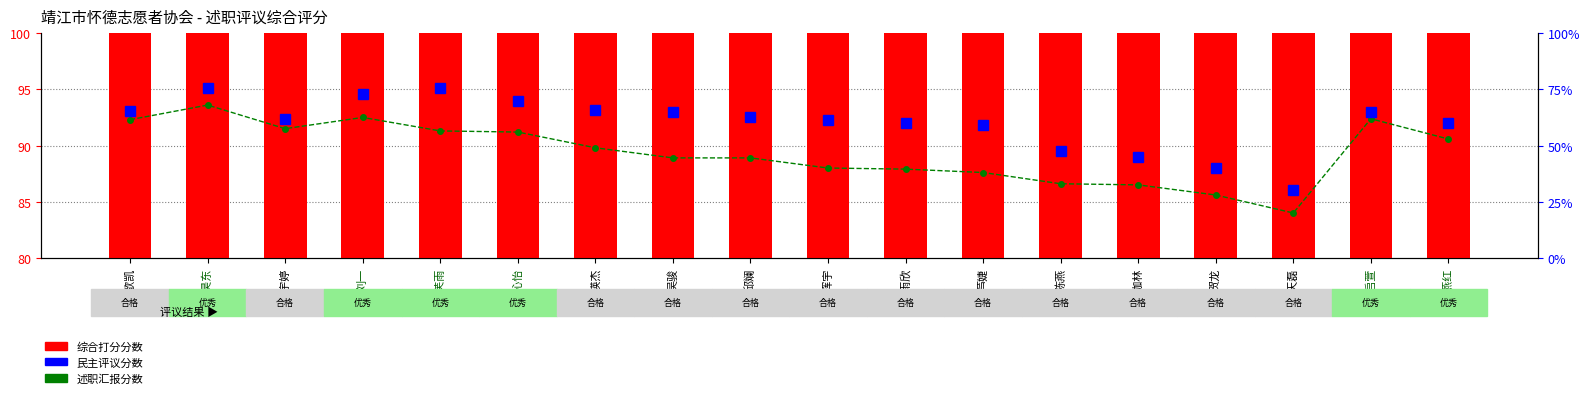

How many values in the 综合打分分数 series are below 91?

9